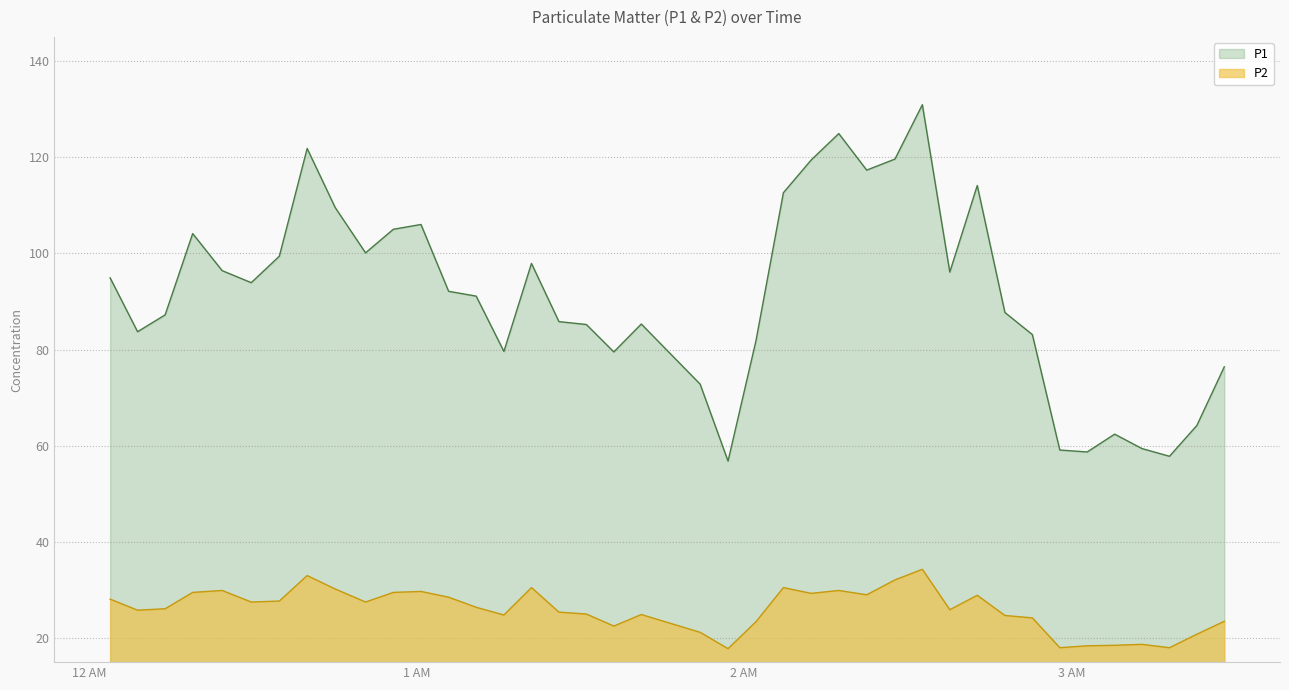

How many lines are shown in the chart?

2